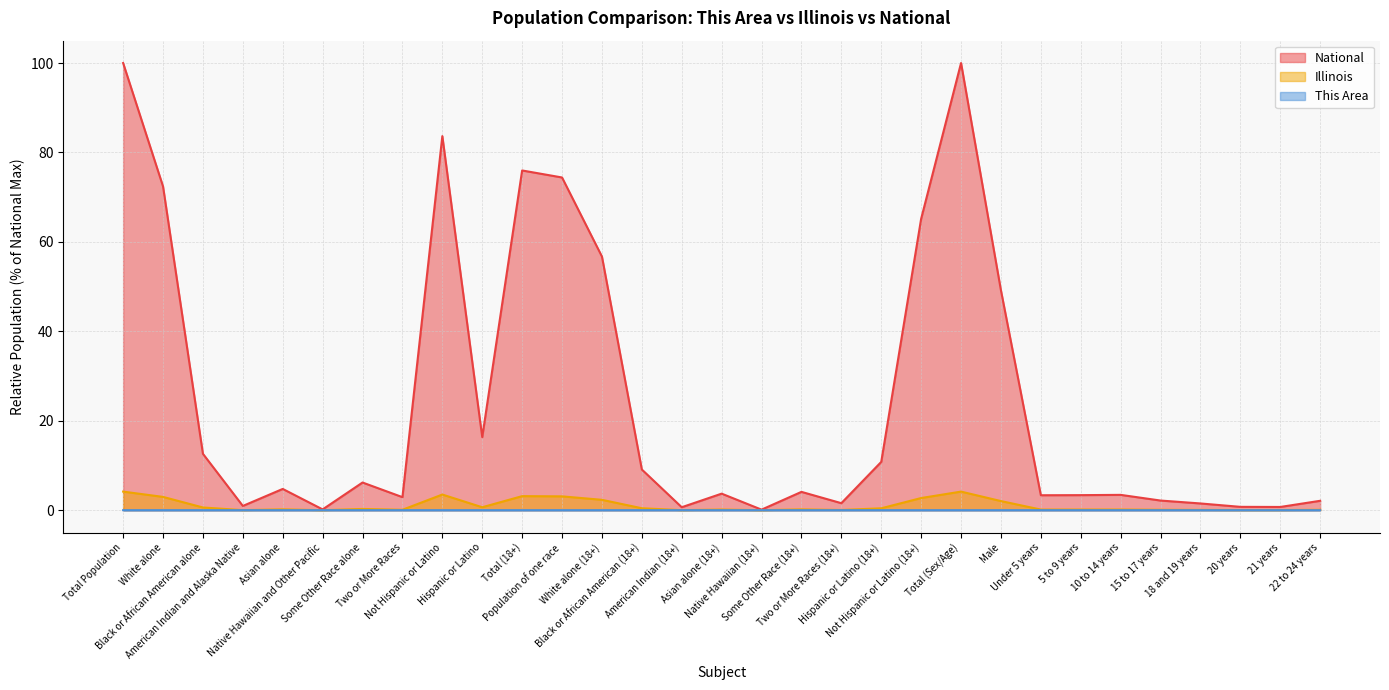

What position from the right is Two or More Races?

24